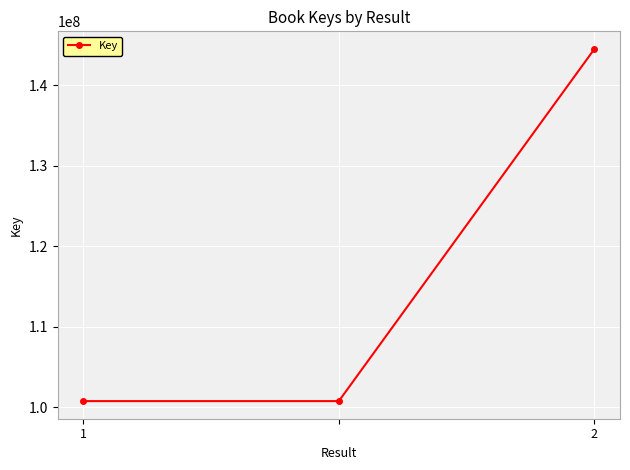

What is the average value?

115353095